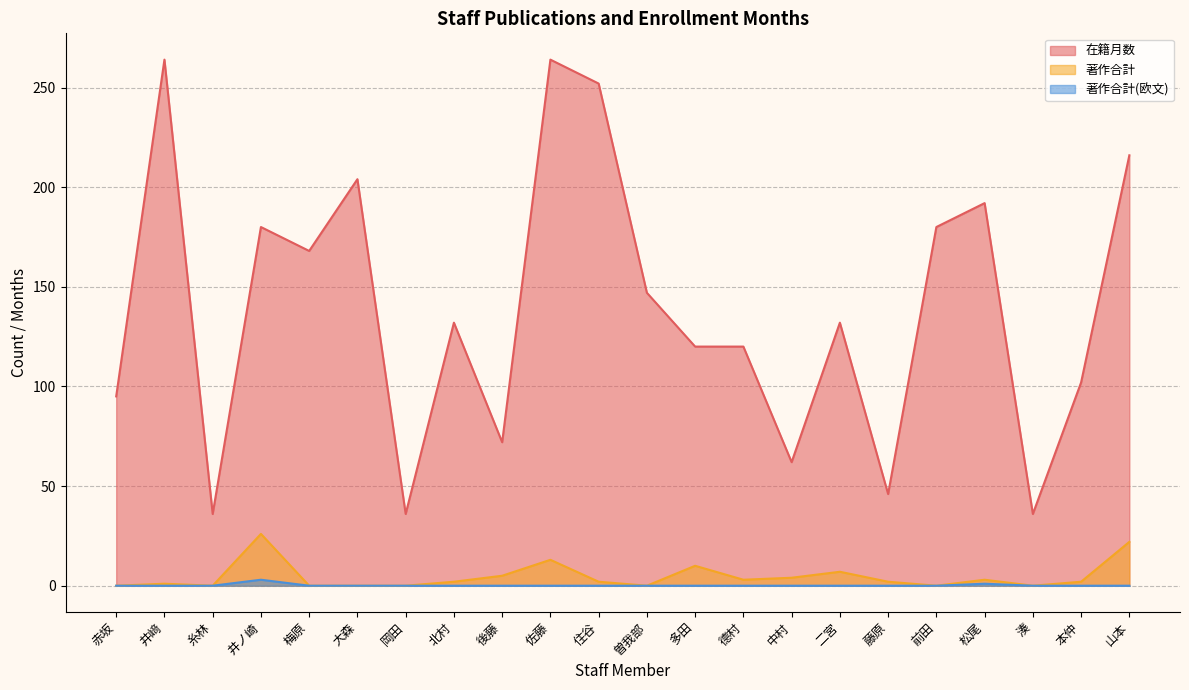

At which label does 著作合計 reach its peak?

井ノ崎